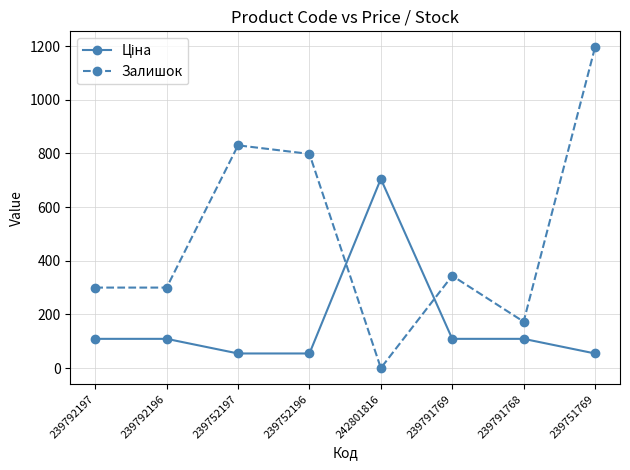

How many interior local peaks does the Залишок series have?

2